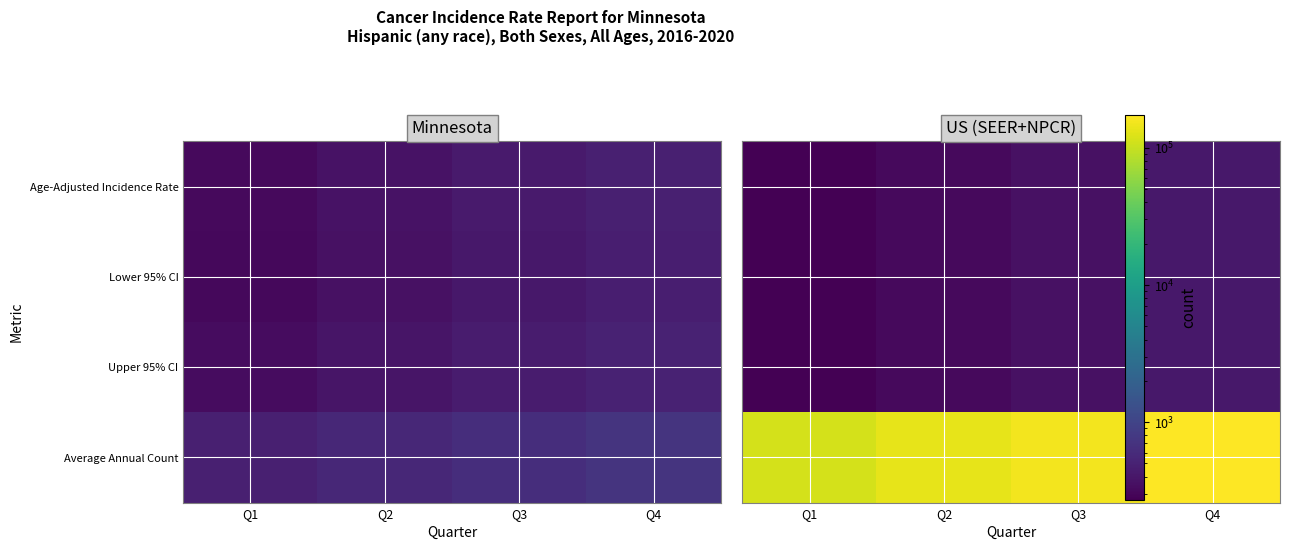

Which label corresponds to the smallest value in the chart?

Q1